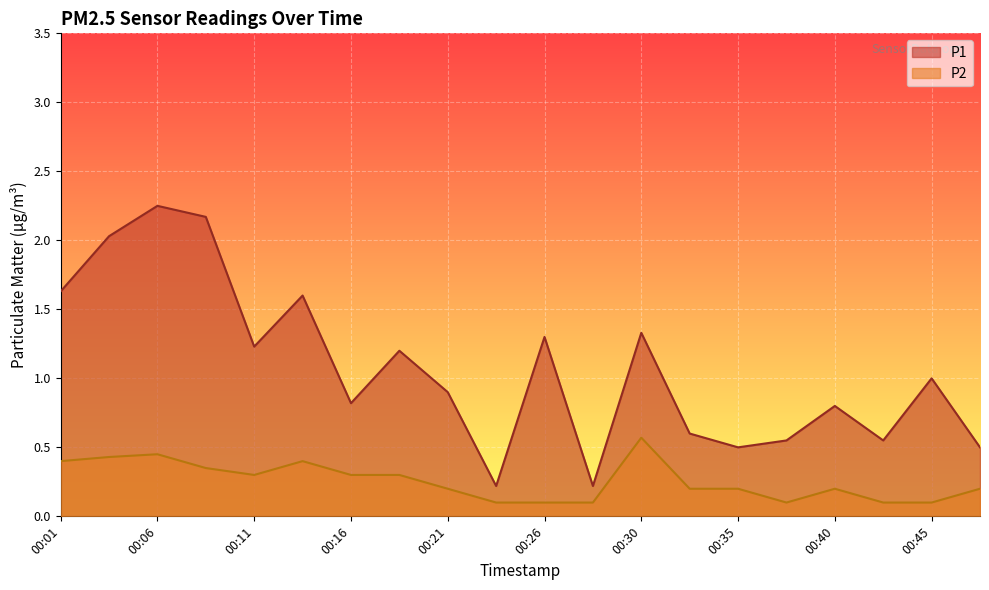

At which category is the sum across all series the highest?

00:06